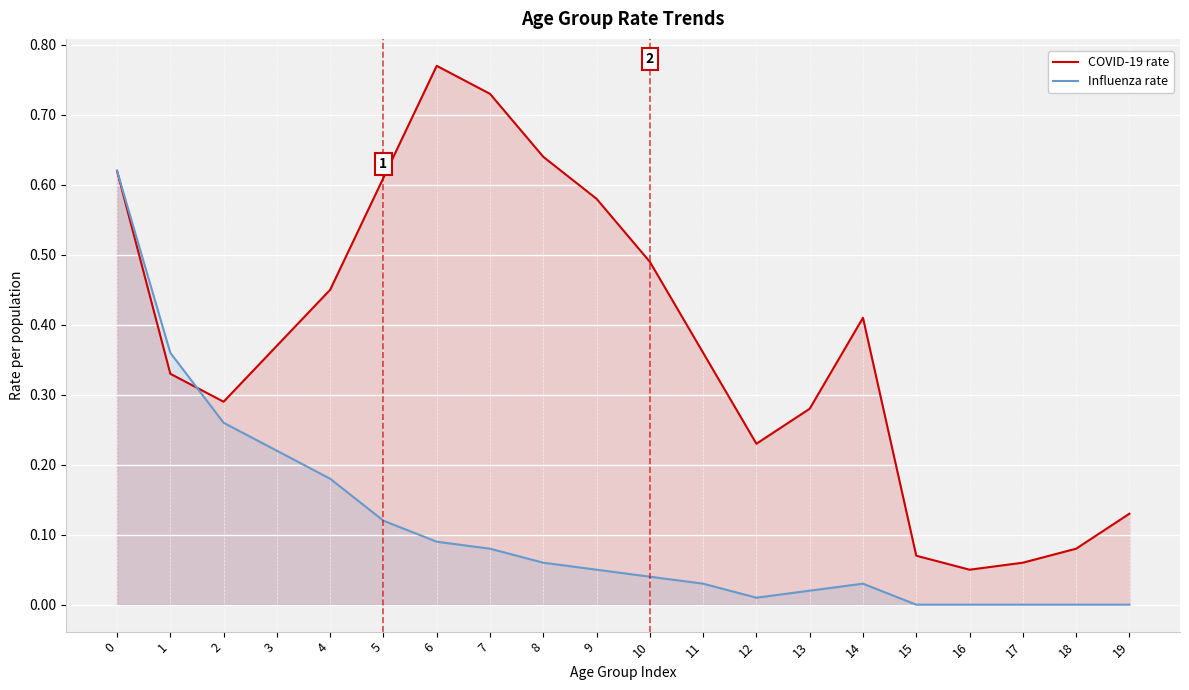

Is it true that Influenza rate equals 0.0 at 12?

True